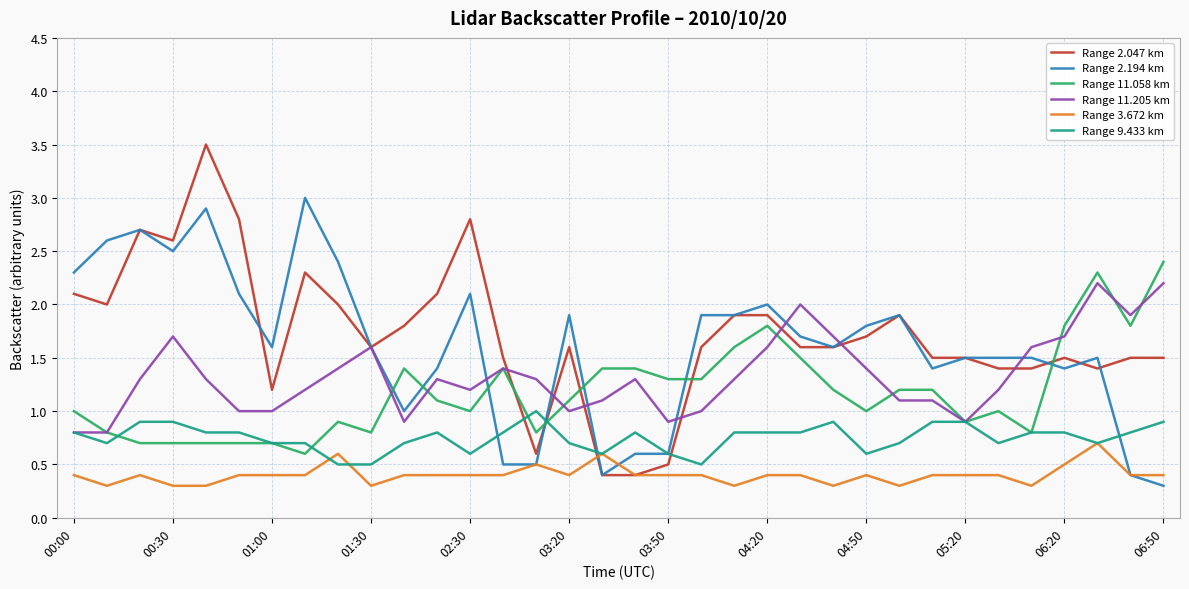

Which series has the widest spread of values?

Range 2.047 km